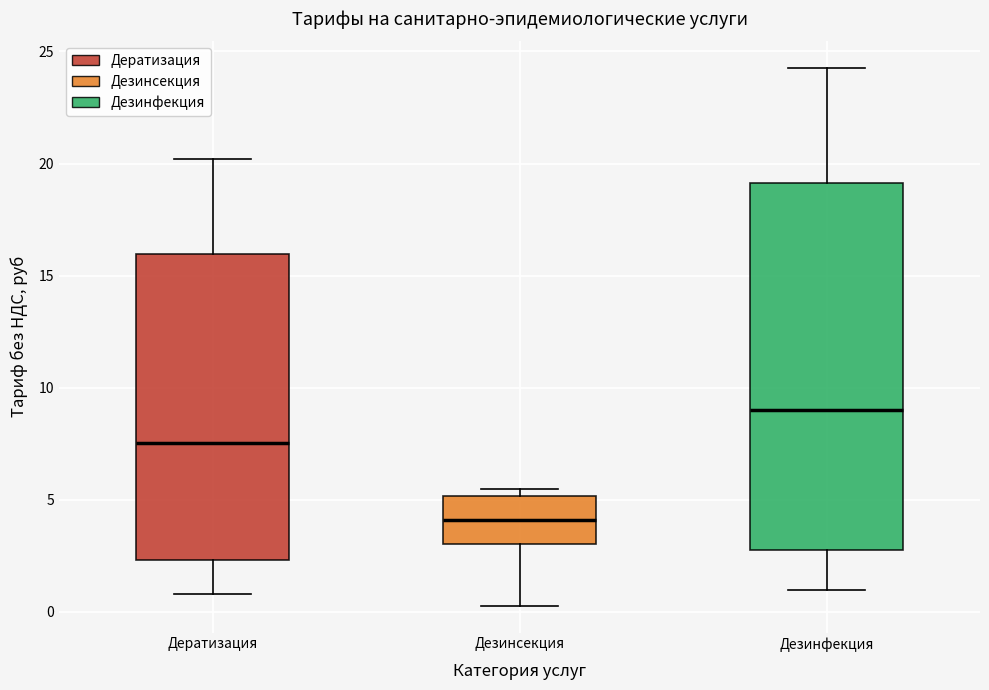

Where is the lower edge of the box for Дератизация on the y-axis? The values are not printed on the chart, so give them approximately, as read against the axis.

2.5